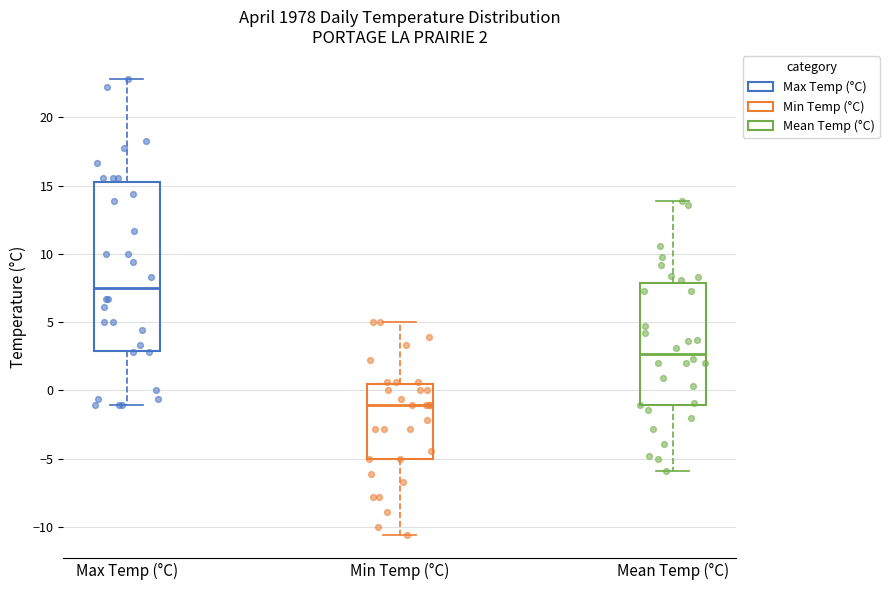

Which box is the tallest, from its lower edge to its upper edge?

Max Temp (°C)